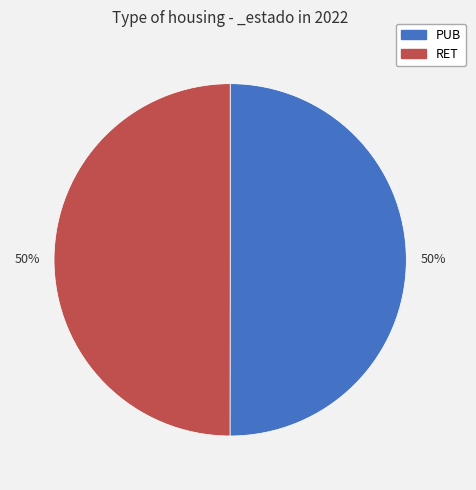

Count the number of slices in the pie.

2